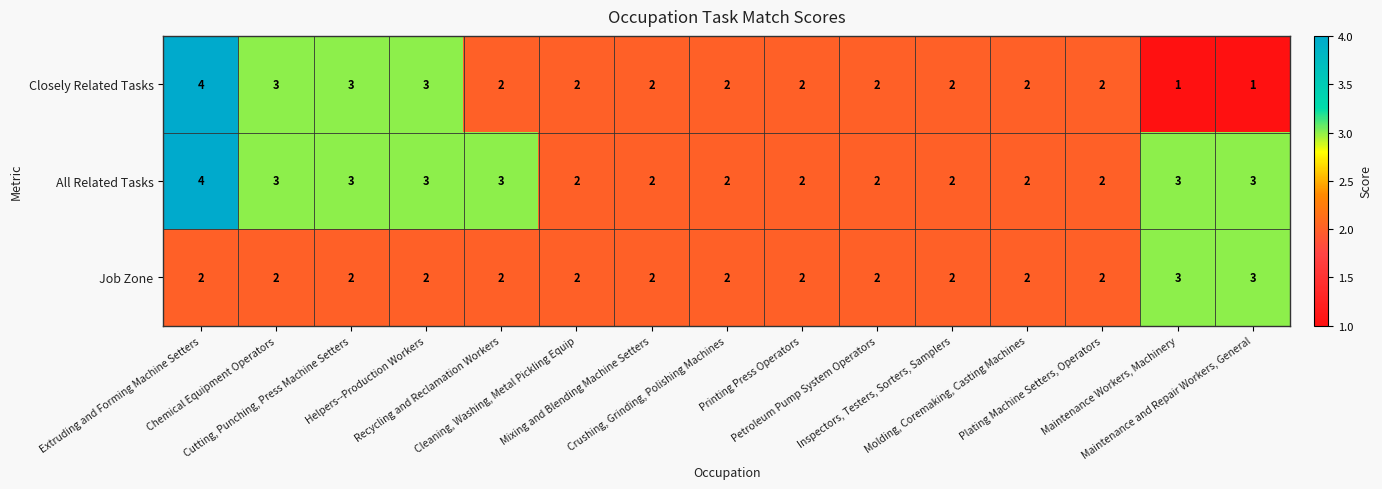

What is the greatest value displayed?

4